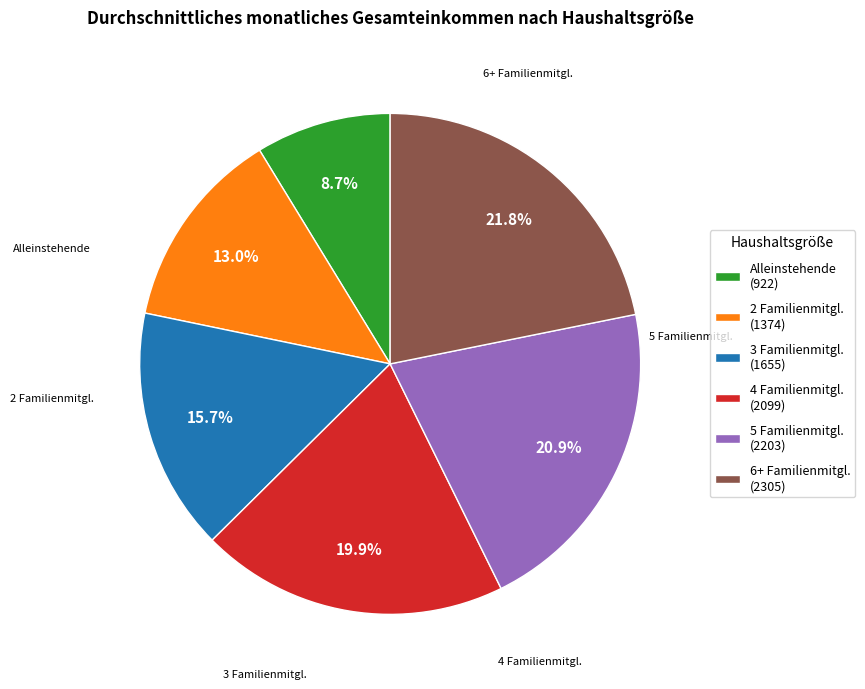

What percentage is NOT represented by 4 Familienmitgl. (2099)?

80.1%